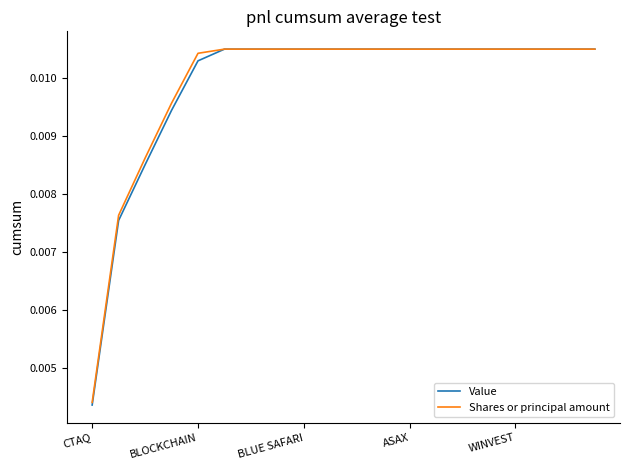

Which series has the largest range (max minus min)?

Value